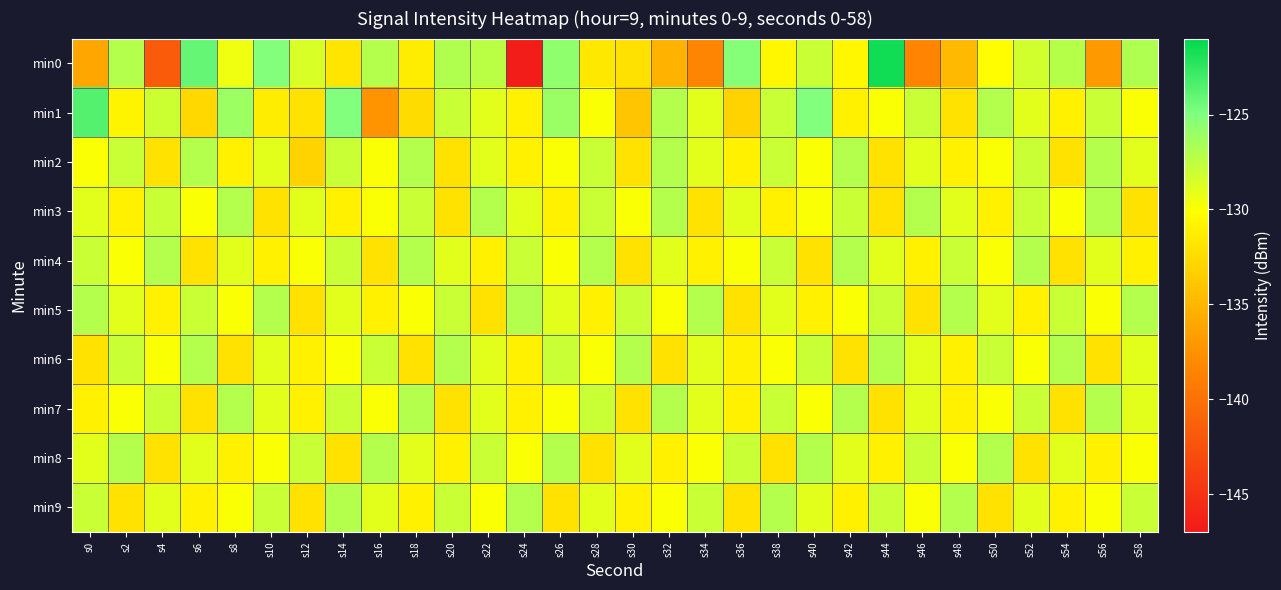

What is the minimum value shown in the chart?

-146.8